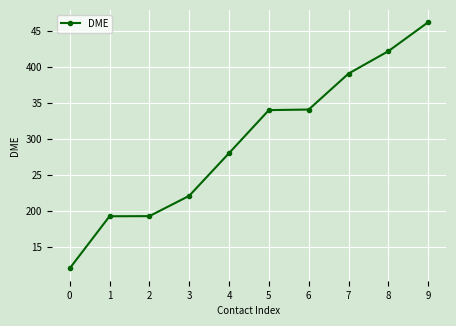

Reading right to left, what are all the values shown in this chart?

46235	42209	39094	34098	34022	28040	22112	19290	19274	12027